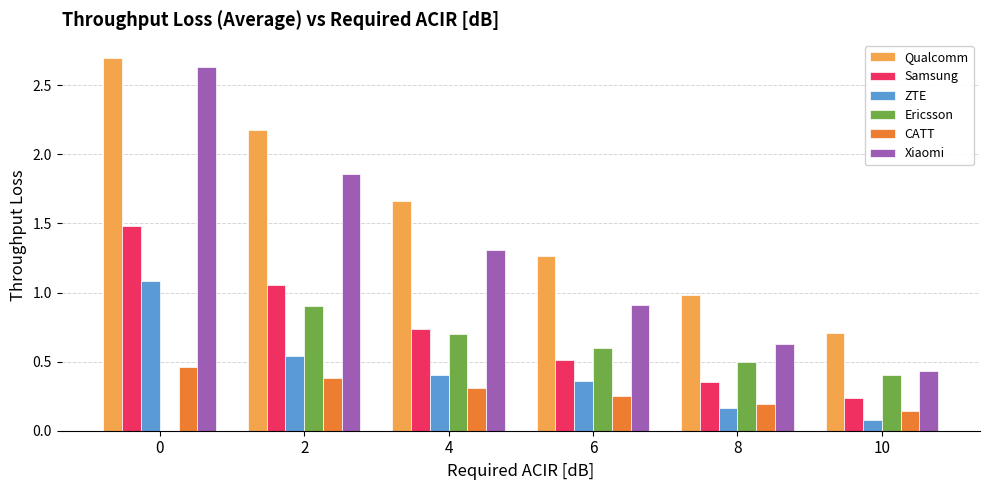

Does the chart contain stacked bars?

No